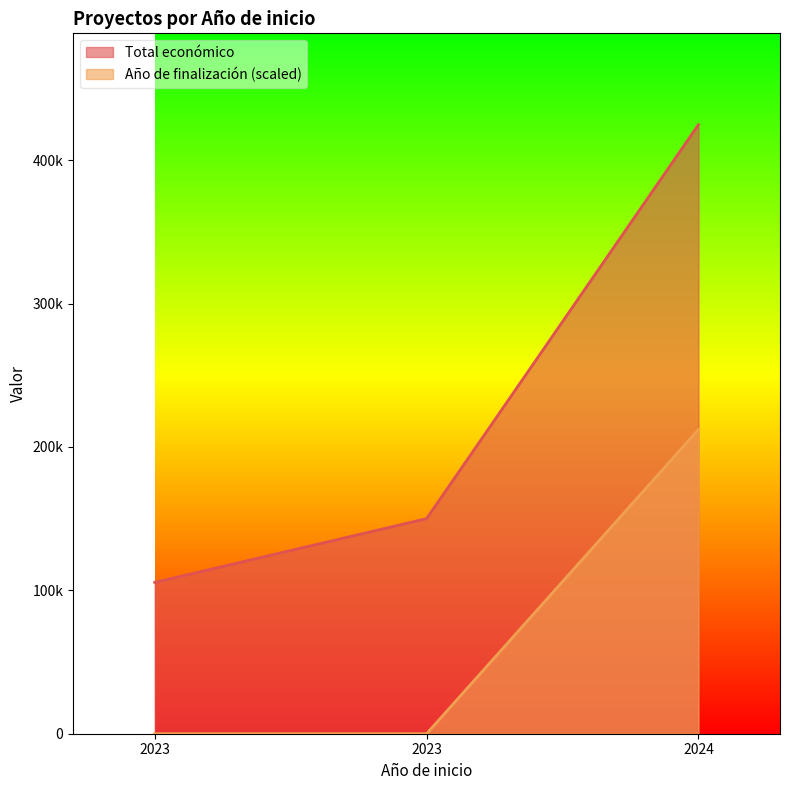

Rank the series at 2023 from highest to lowest value.

Total económico, Año de finalización